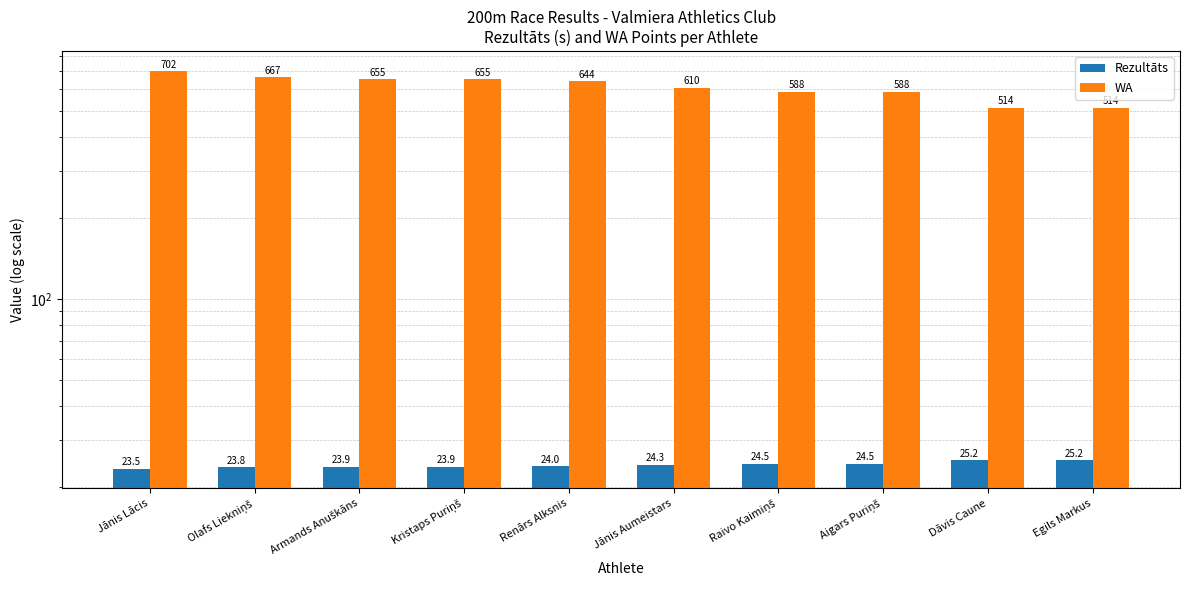

Rank the series by their maximum value, from lowest to highest.

Rezultāts, WA